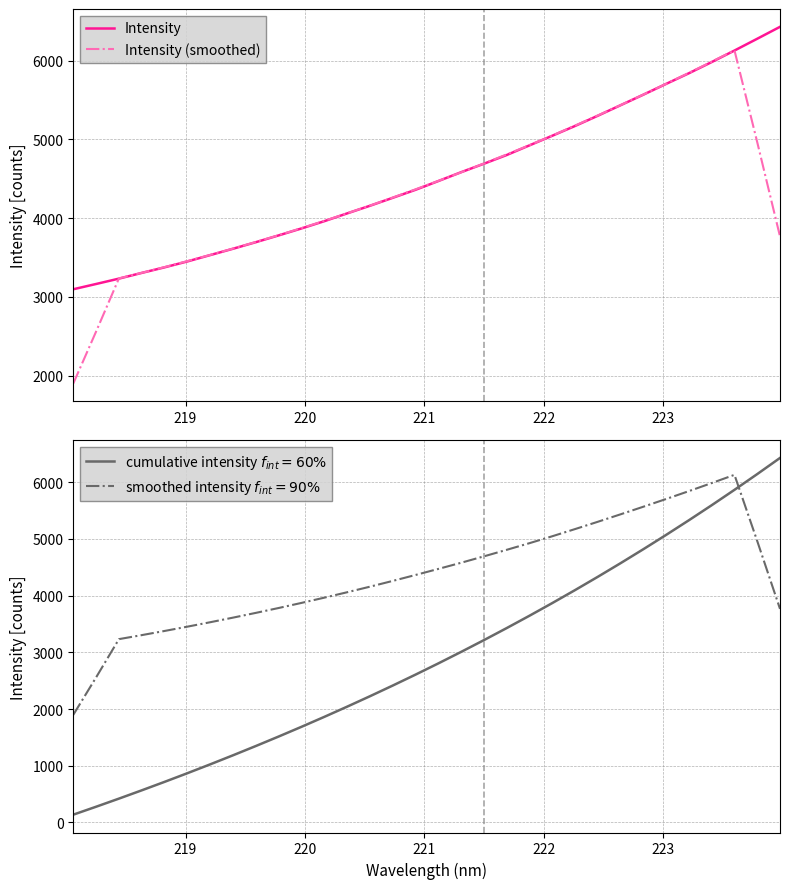

What is the minimum value for Intensity?

3096.0